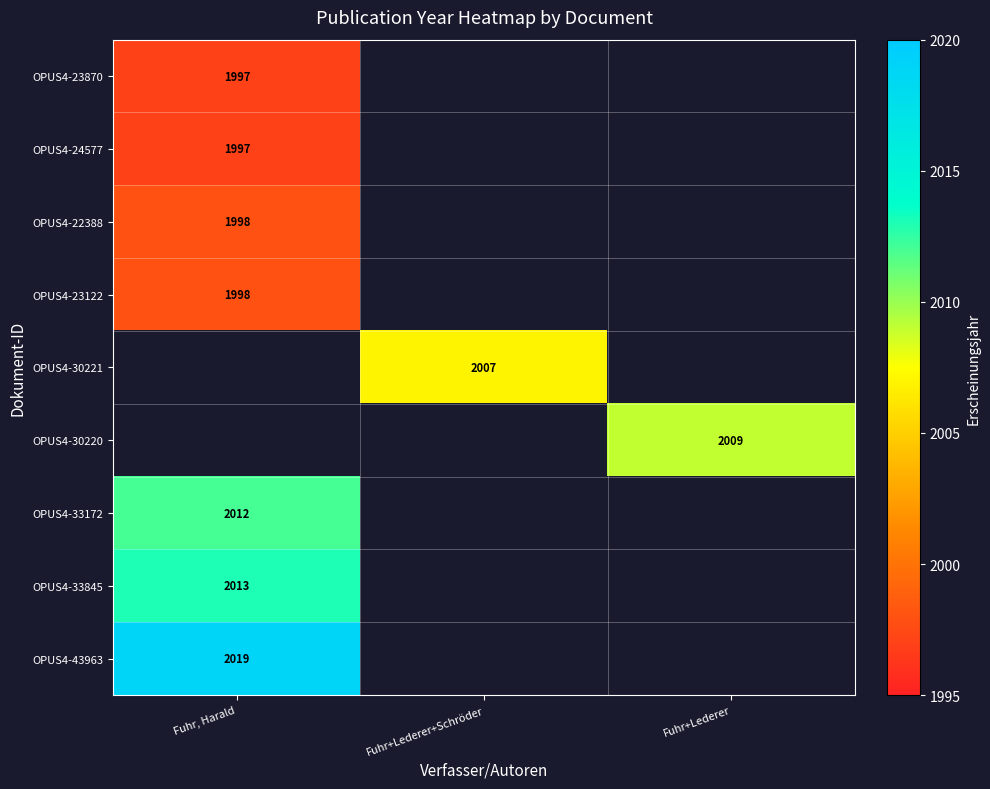

True or false: OPUS4-30221 has a value of 2007 at Fuhr+Lederer+Schröder.

True